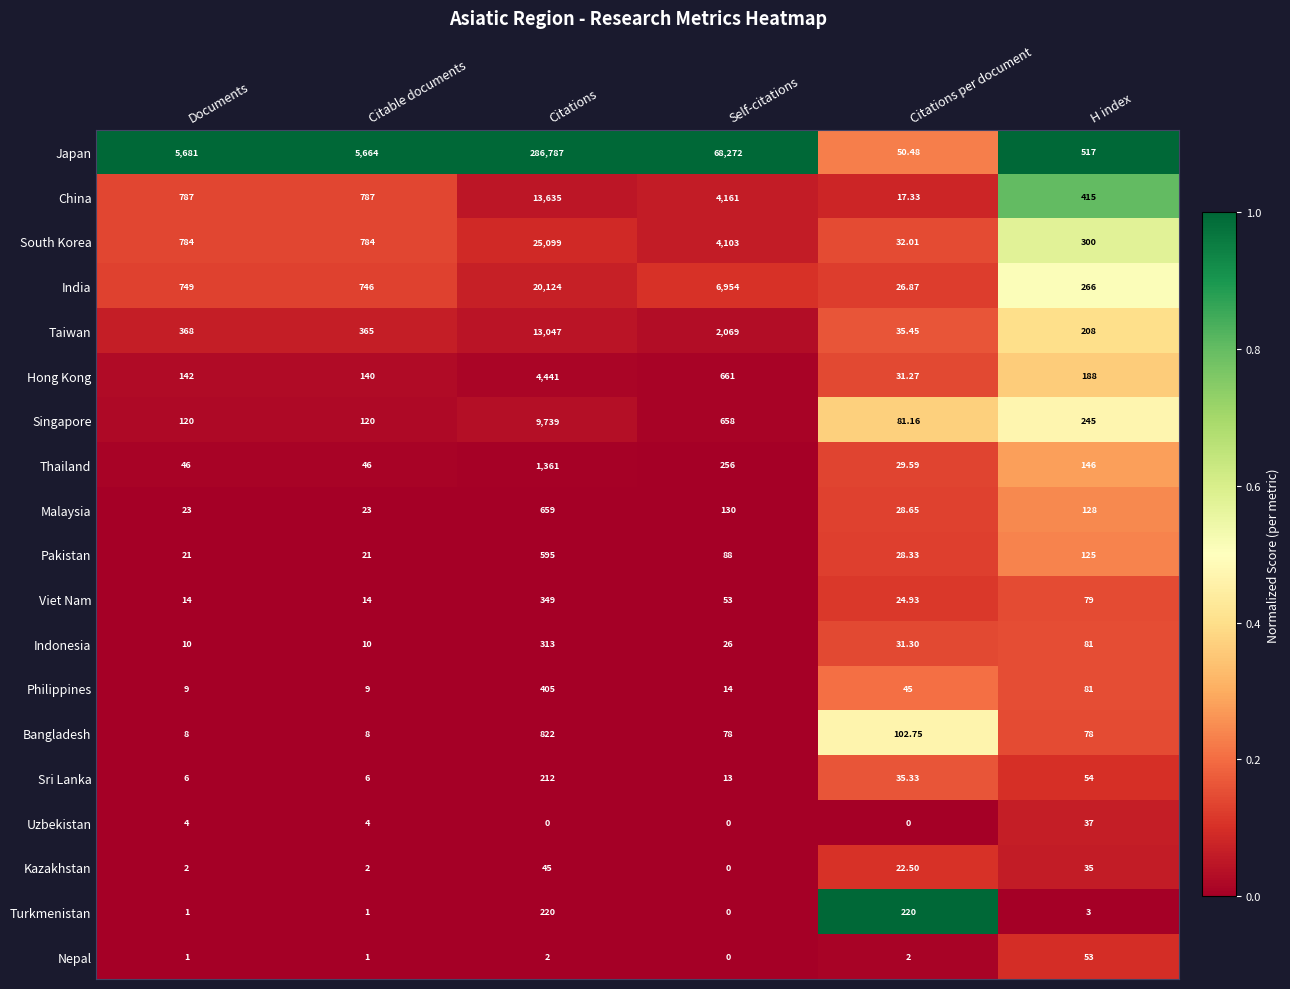

What is the total value across all series at H index?

3039.0